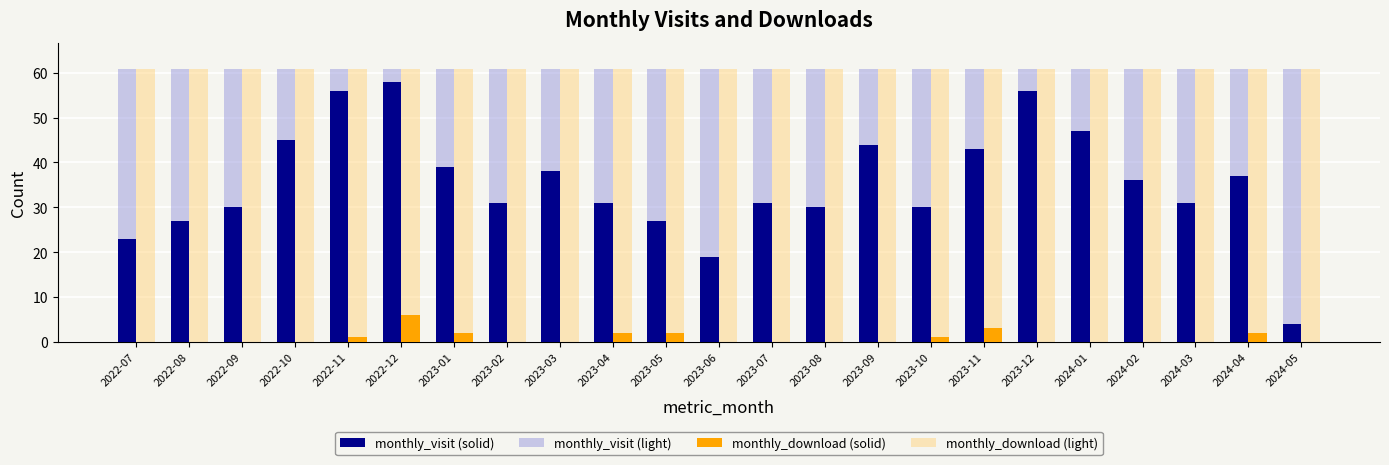

Reading left to right, transcribe all the data shown in this chart.

monthly_visit (solid): 23.0	27.0	30.0	45.0	56.0	58.0	39.0	31.0	38.0	31.0	27.0	19.0	31.0	30.0	44.0	30.0	43.0	56.0	47.0	36.0	31.0	37.0	4.0
monthly_visit (light): 60.9	60.9	60.9	60.9	60.9	60.9	60.9	60.9	60.9	60.9	60.9	60.9	60.9	60.9	60.9	60.9	60.9	60.9	60.9	60.9	60.9	60.9	60.9
monthly_download (solid): 0.0	0.0	0.0	0.0	1.0	6.0	2.0	0.0	0.0	2.0	2.0	0.0	0.0	0.0	0.0	1.0	3.0	0.0	0.0	0.0	0.0	2.0	0.0
monthly_download (light): 60.9	60.9	60.9	60.9	60.9	60.9	60.9	60.9	60.9	60.9	60.9	60.9	60.9	60.9	60.9	60.9	60.9	60.9	60.9	60.9	60.9	60.9	60.9